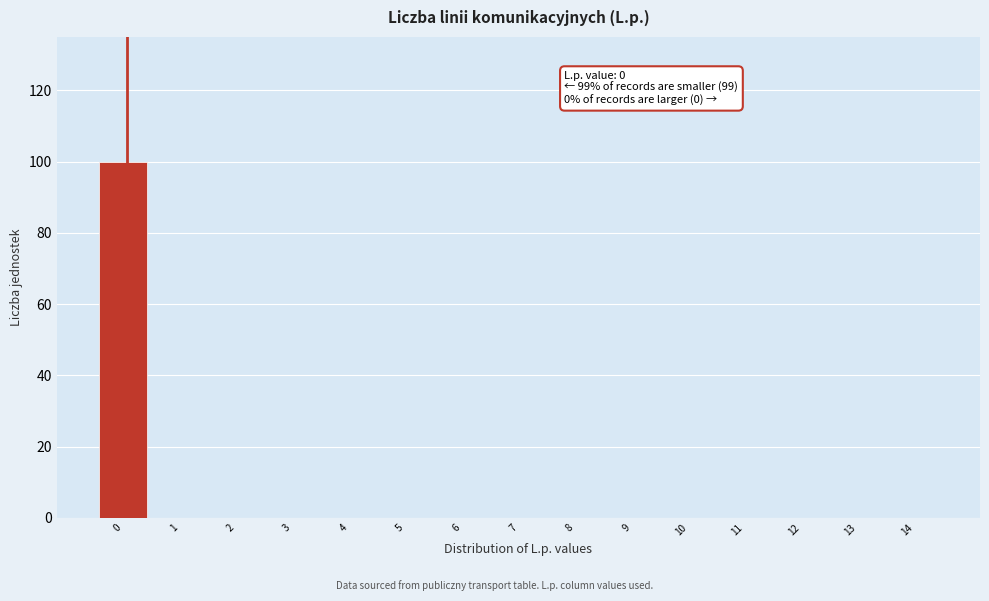

Reading left to right, extract all data points from this chart.

0=100	1=0	2=0	3=0	4=0	5=0	6=0	7=0	8=0	9=0	10=0	11=0	12=0	13=0	14=0